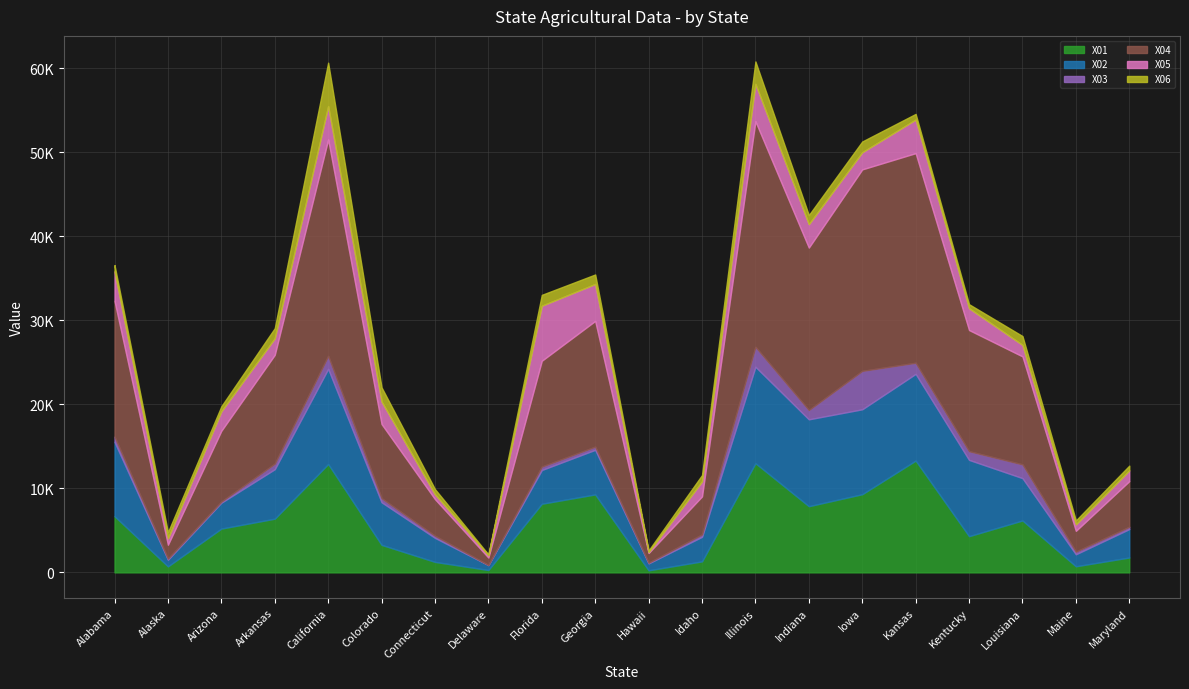

How many interior local peaks does the X02 series have?

4